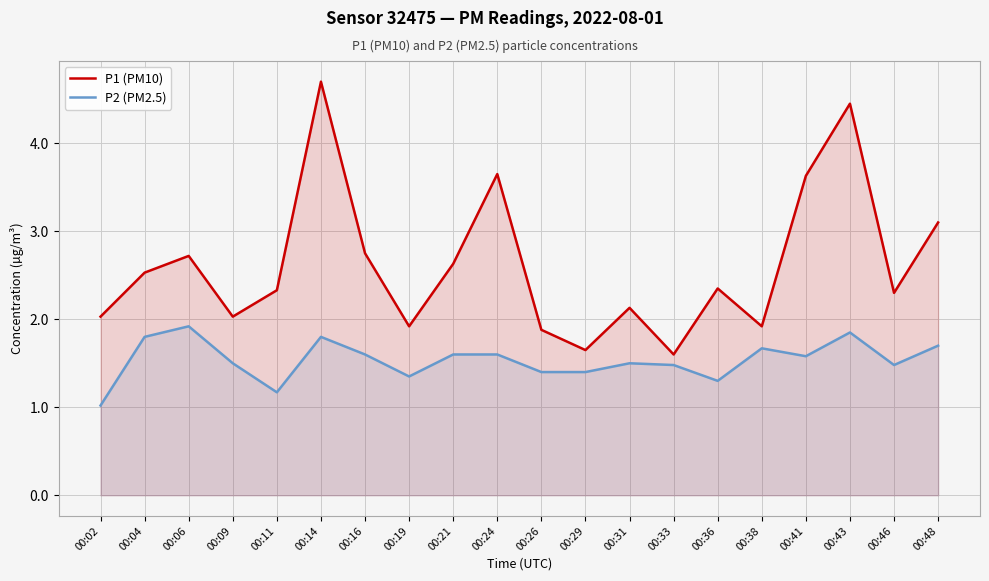

What is the spread (max minus min) of values at 00:11?

1.2